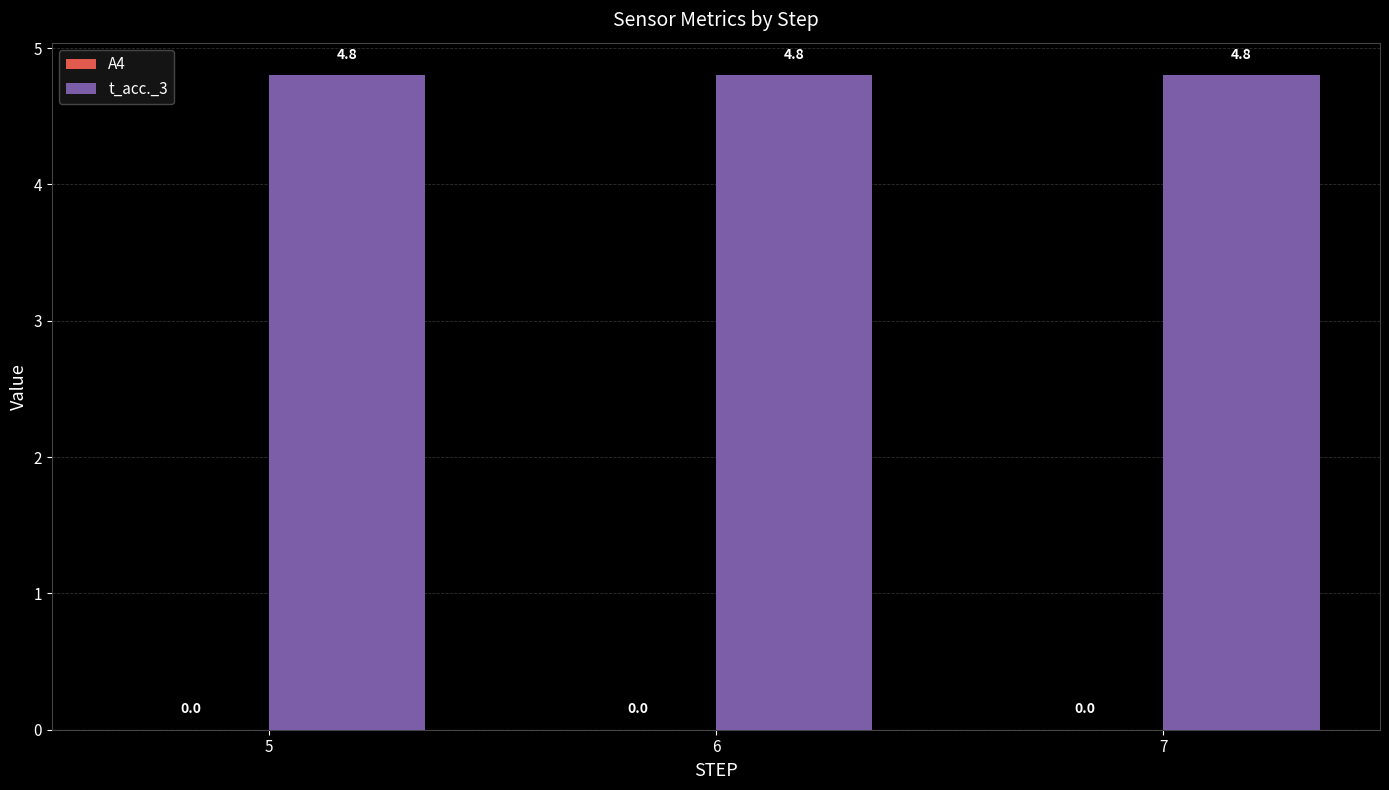

Reading left to right, extract all data points from this chart.

A4: 0.0	0.0	0.0
t_acc._3: 4.8	4.8	4.8